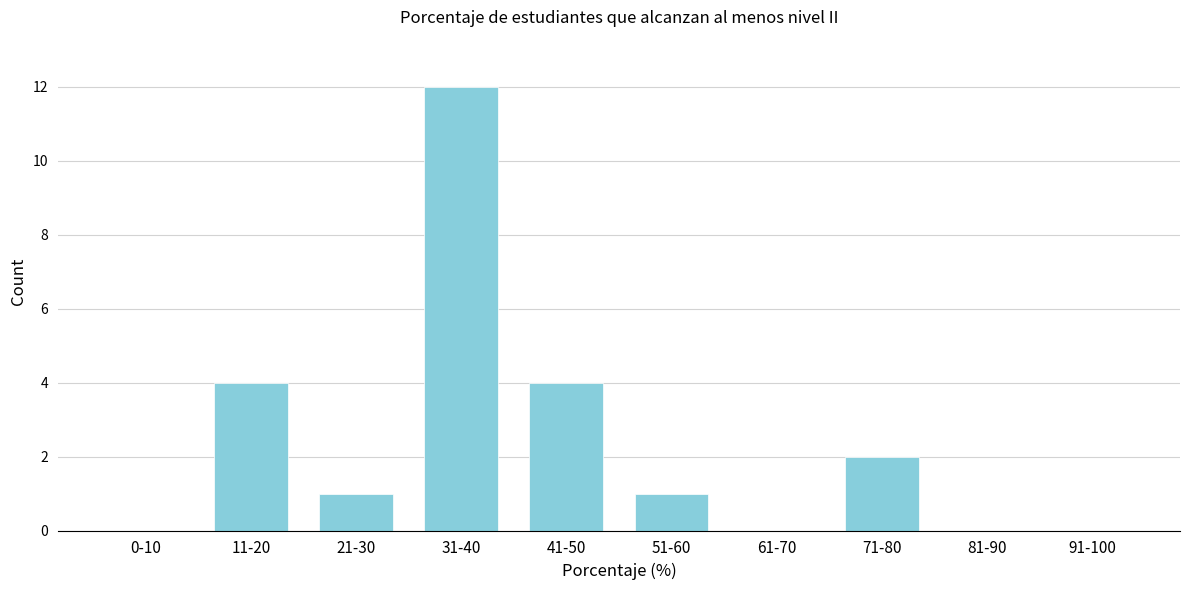

Reading right to left, what are all the values shown in this chart?

91-100=0	81-90=0	71-80=2	61-70=0	51-60=1	41-50=4	31-40=12	21-30=1	11-20=4	0-10=0